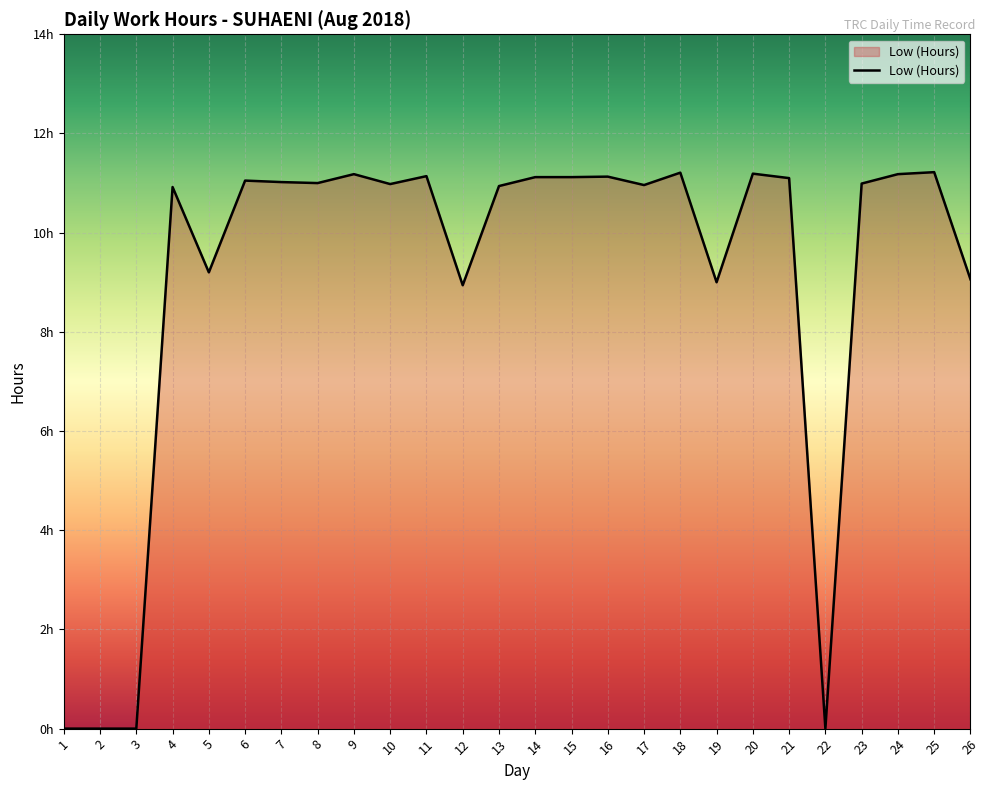

The value at 15 is 18.7. True or false?

False